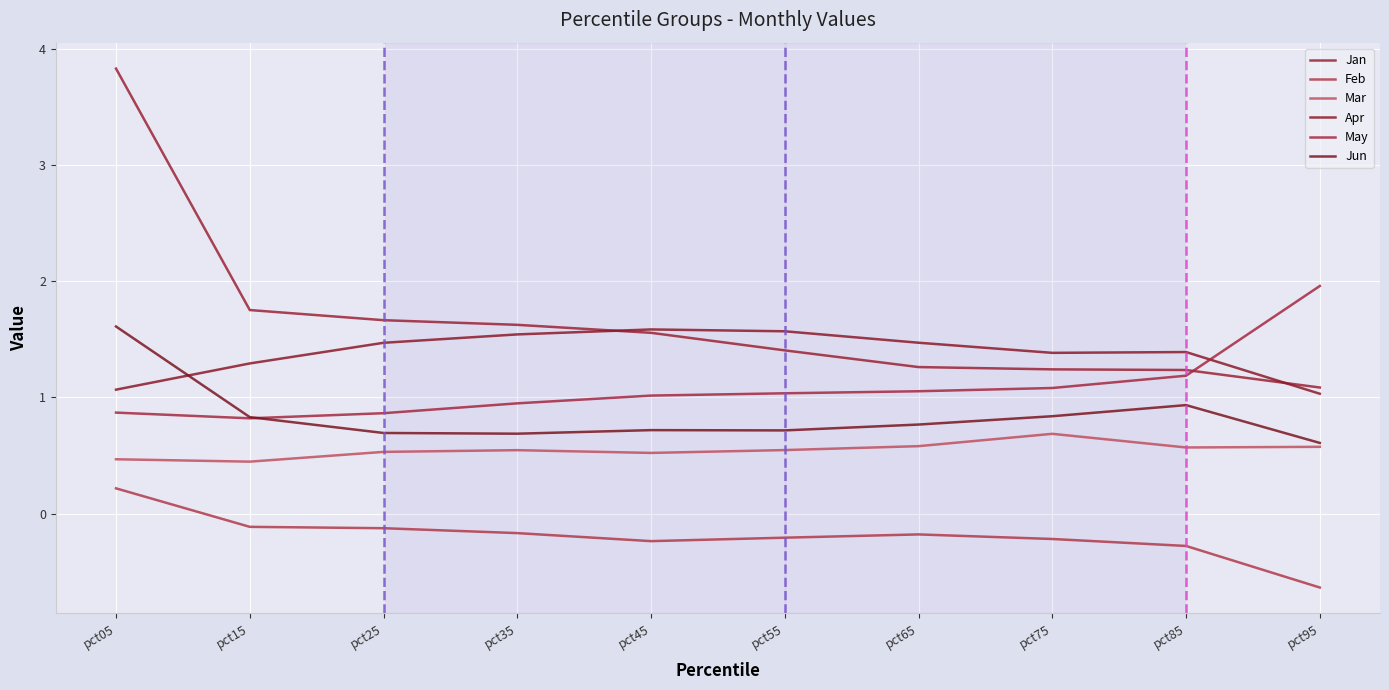

Read the Jun value at pct95.

0.6